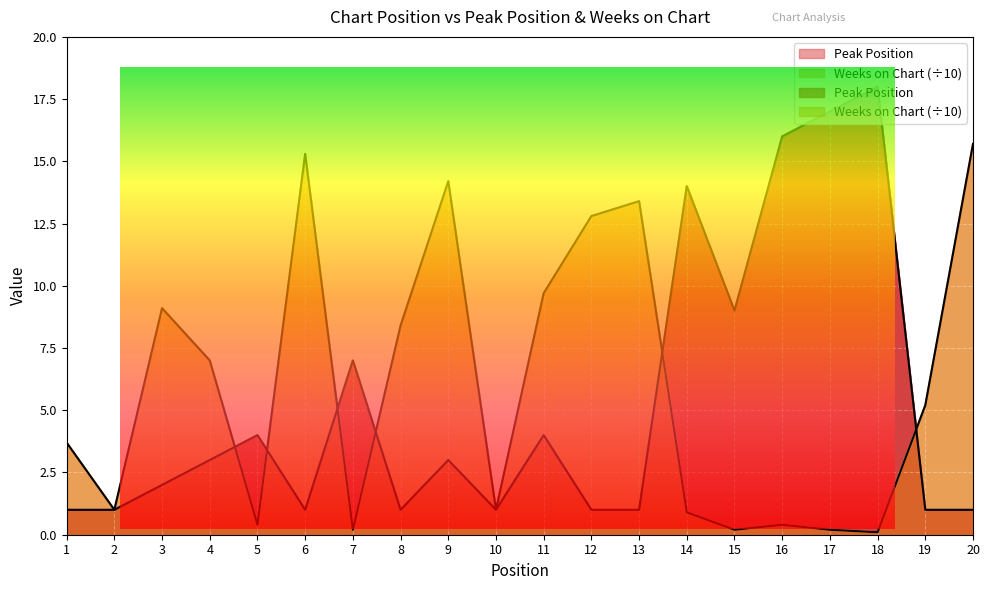

True or false: Weeks on Chart has more than 1 points higher than both neighbors.

True